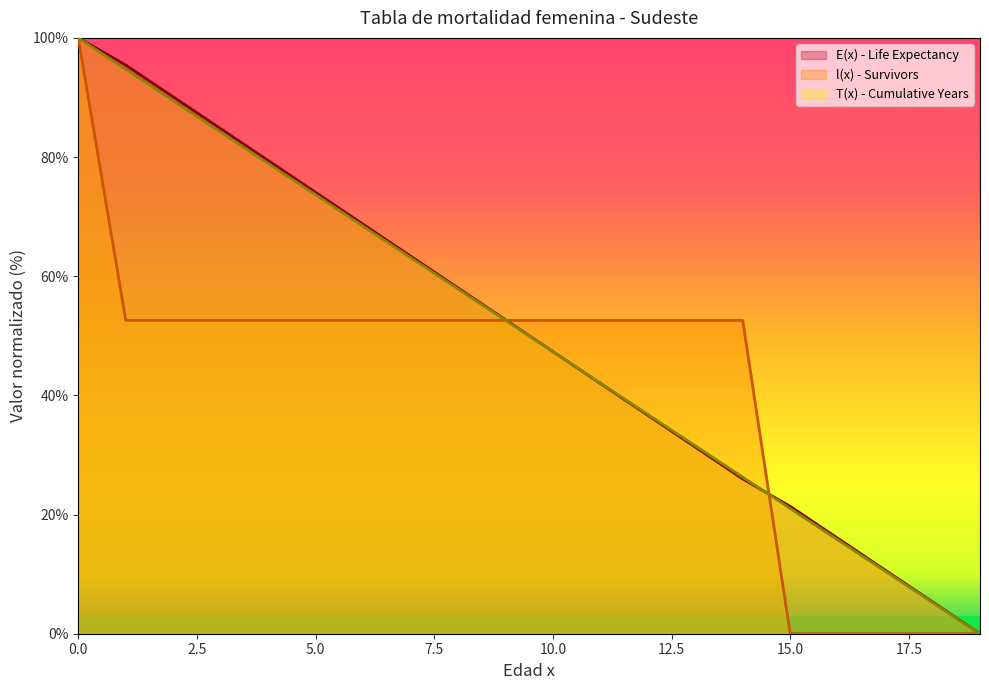

At which label does l(x) - Survivors reach its minimum?

15